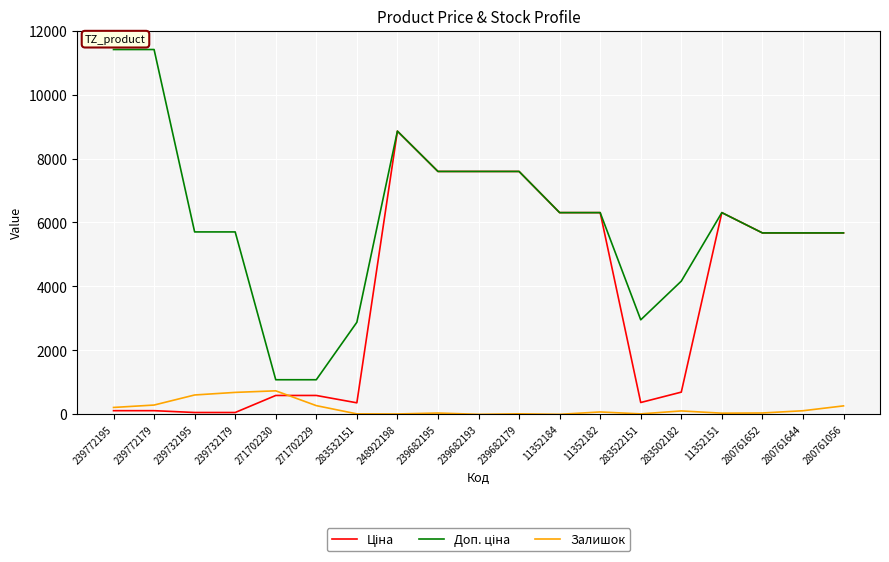

At which category is the sum across all series the highest?

248922198